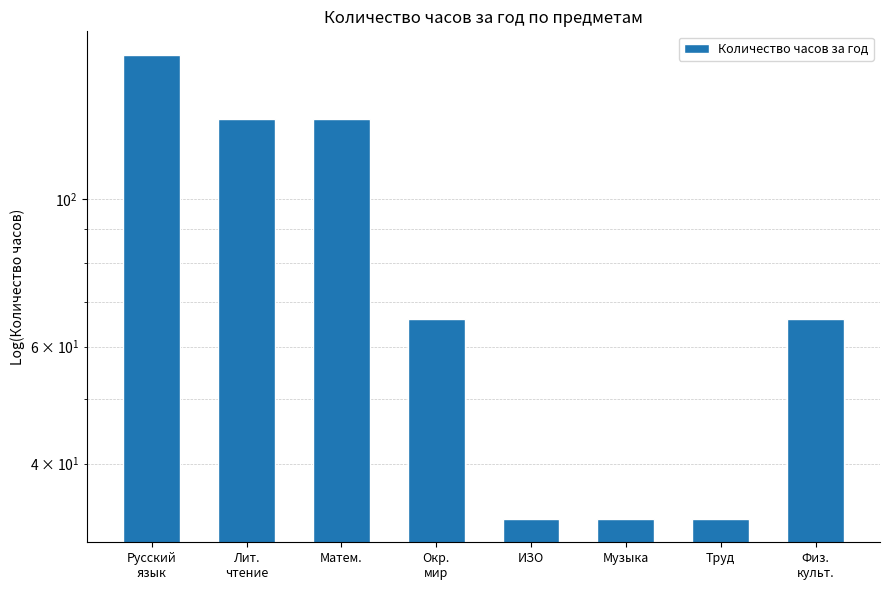

Where does the data first go above 66?

Русский
язык